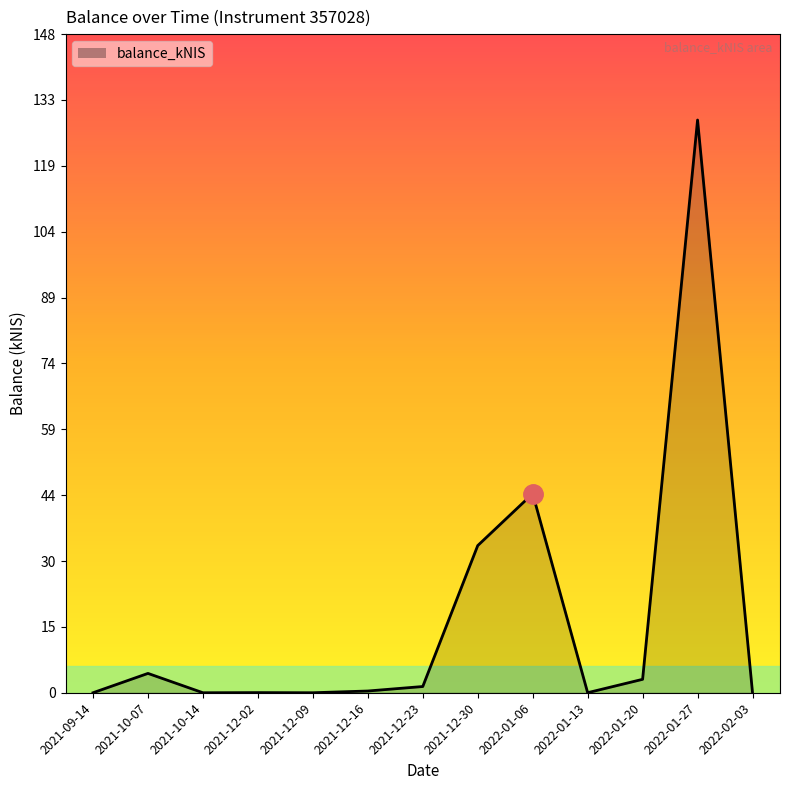

At which category does the chart reach its peak across all series?

2022-01-27